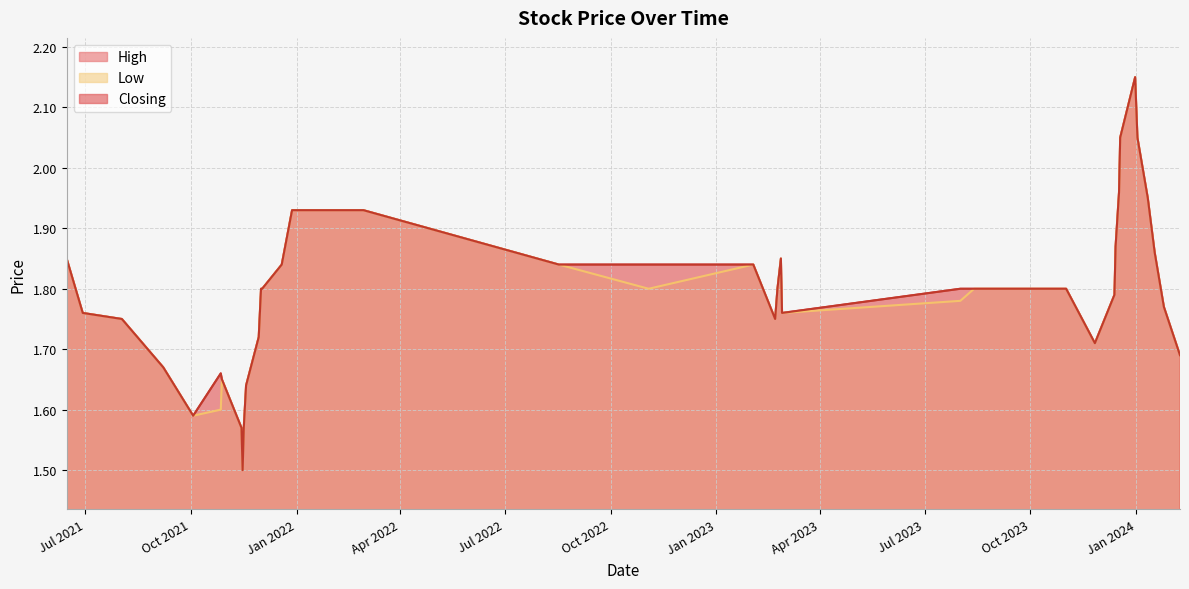

What is the maximum value shown in the chart?

2.1